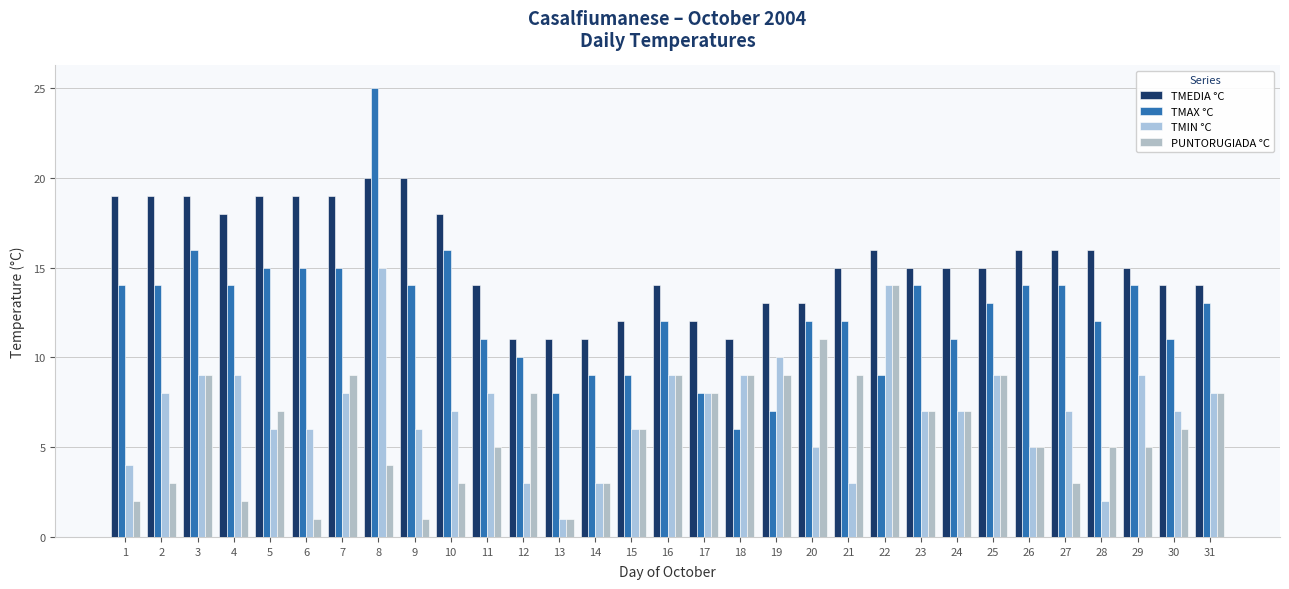

How many bars are there in total?

124